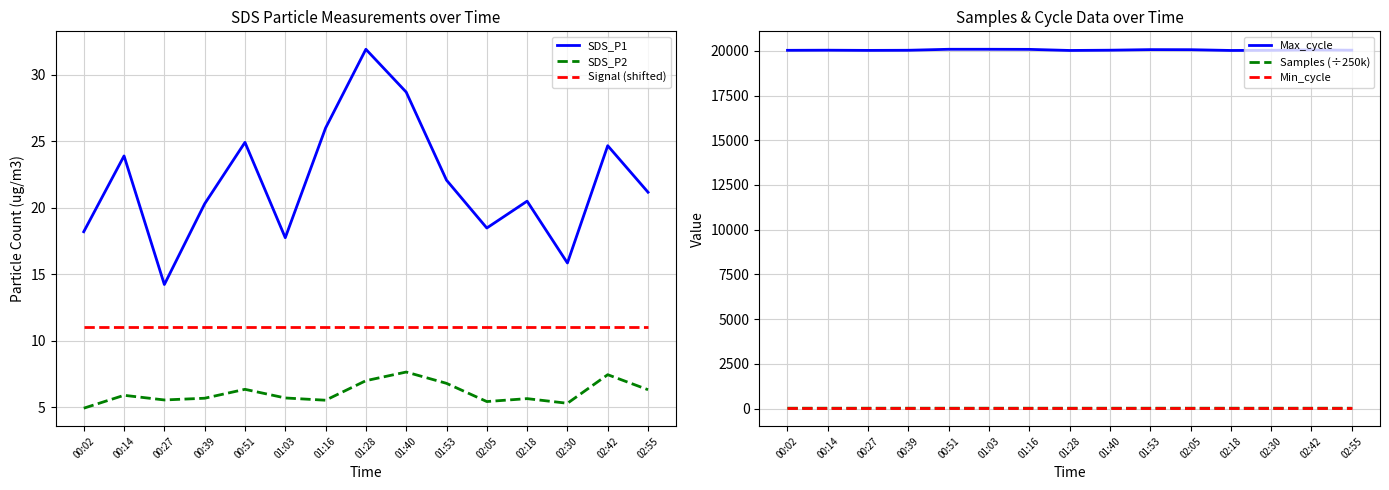

What is the total value across all series at 00:14?

20121.9